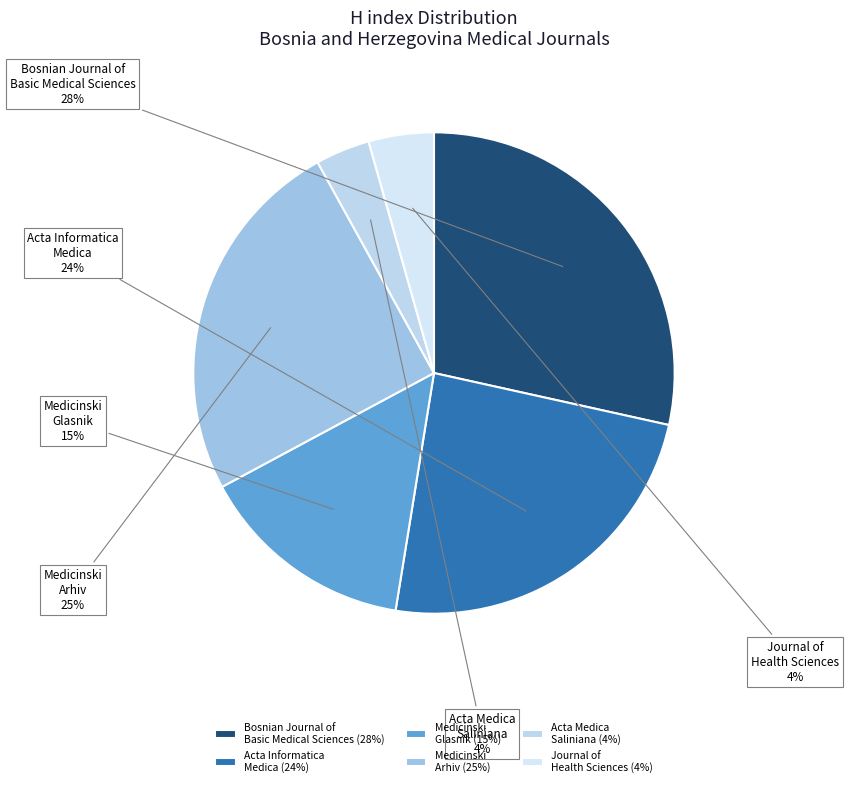

Count the number of slices in the pie.

6